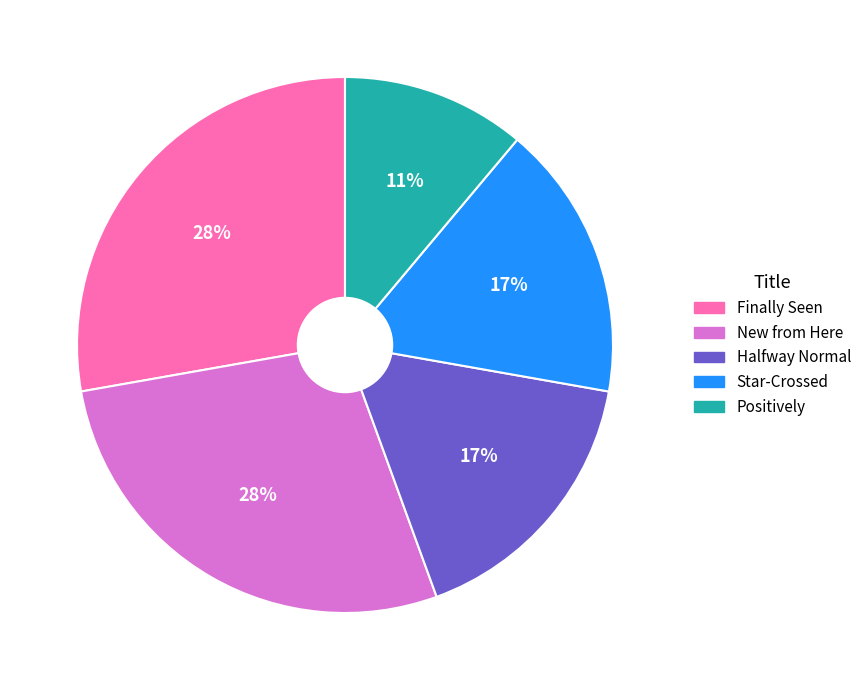

How many slices are in this pie chart?

5